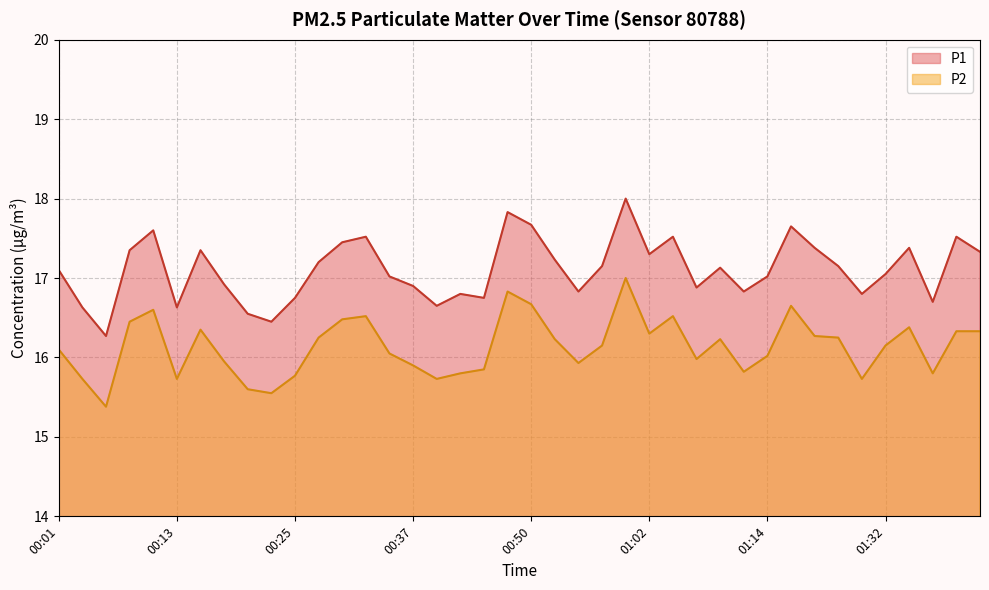

True or false: P2 and P1 cross at least once.

False